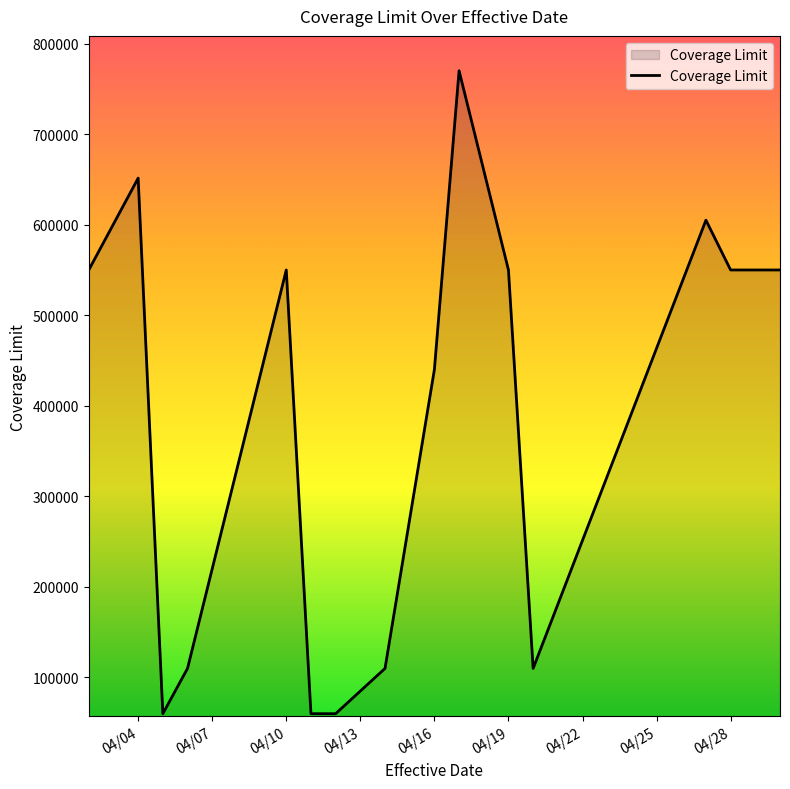

What is the greatest value displayed?

770000.0